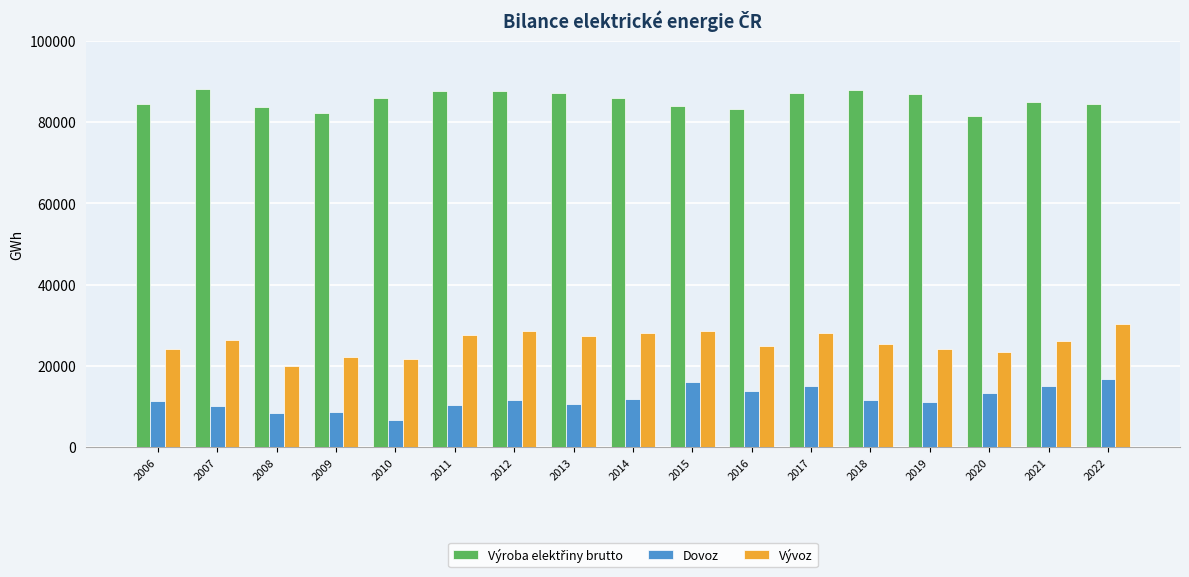

What is the maximum value for Vývoz?

30254.9